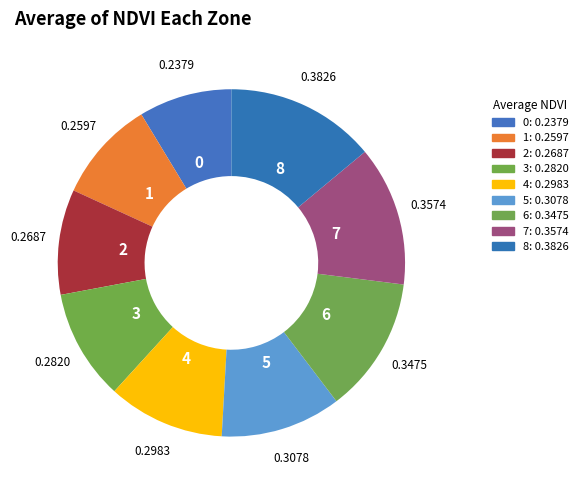

Between 7 and 0, which is larger?

7